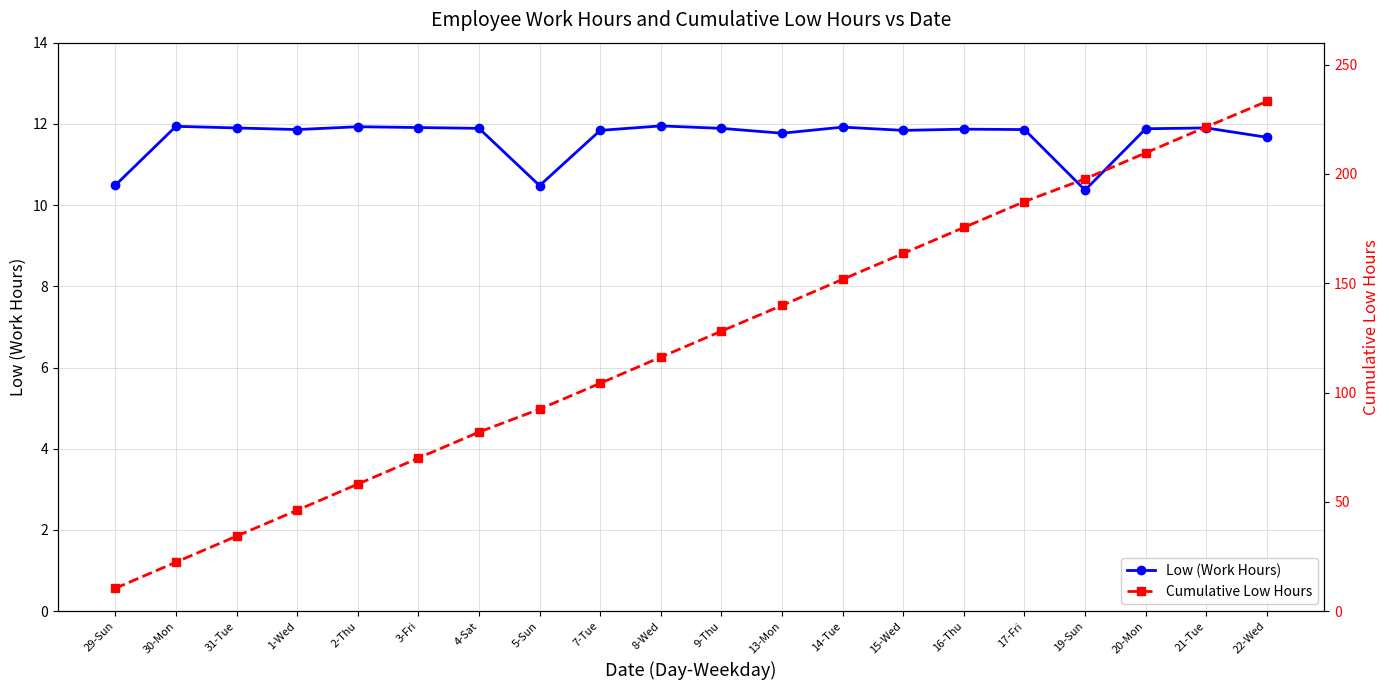

What are all the series names shown in the legend?

Low (Work Hours), Cumulative Low Hours